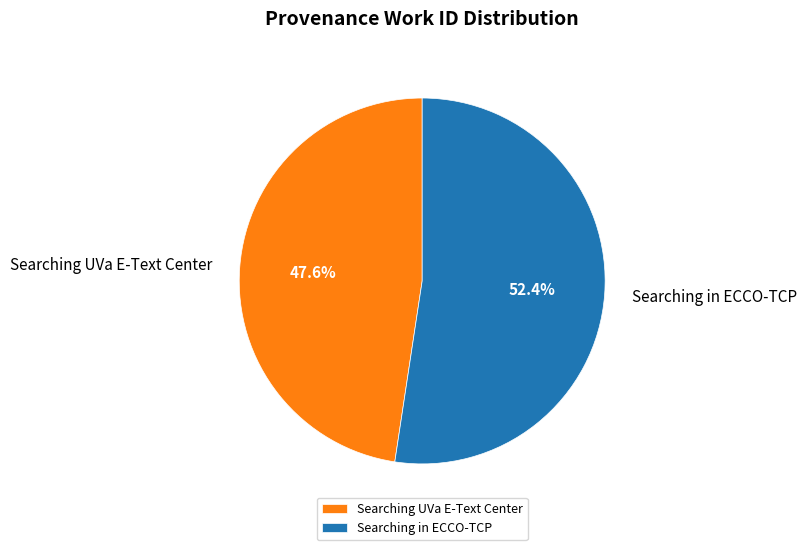

To the nearest percent, what is the difference between the Searching UVa E-Text Center and Searching in ECCO-TCP slice percentages?

5%